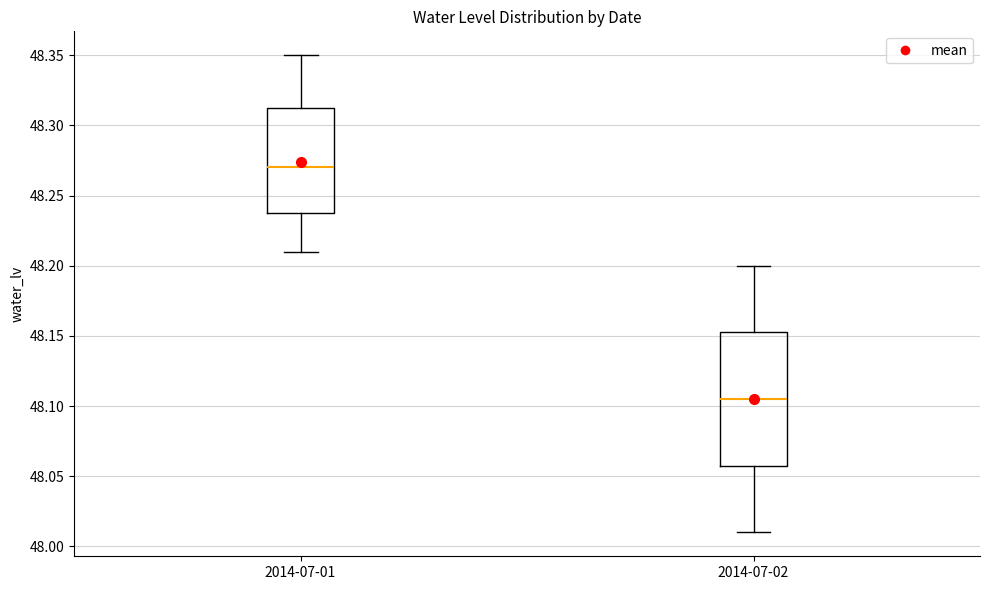

Reading left to right, read every box against the y-axis: the position of its median line, the range the box covers, and the ends of its whiskers. The values are not printed on the chart, so give them approximately, as read against the axis.

2014-07-01: median 48.270, box 48.240 to 48.315, whiskers 48.210 to 48.350
2014-07-02: median 48.105, box 48.060 to 48.155, whiskers 48.010 to 48.200